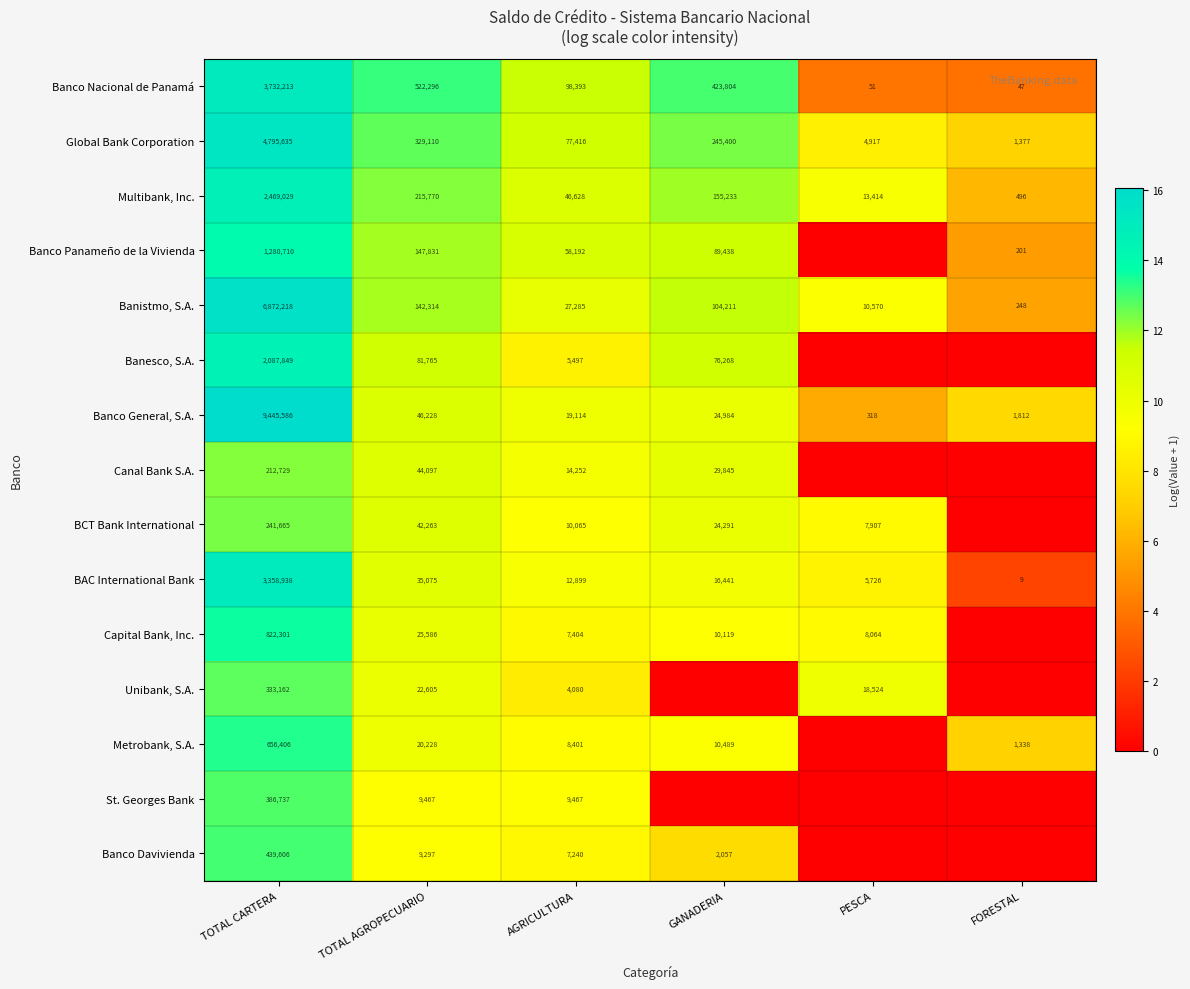

Where is Banco General, S.A. nearest to the value 4722952?

TOTAL AGROPECUARIO